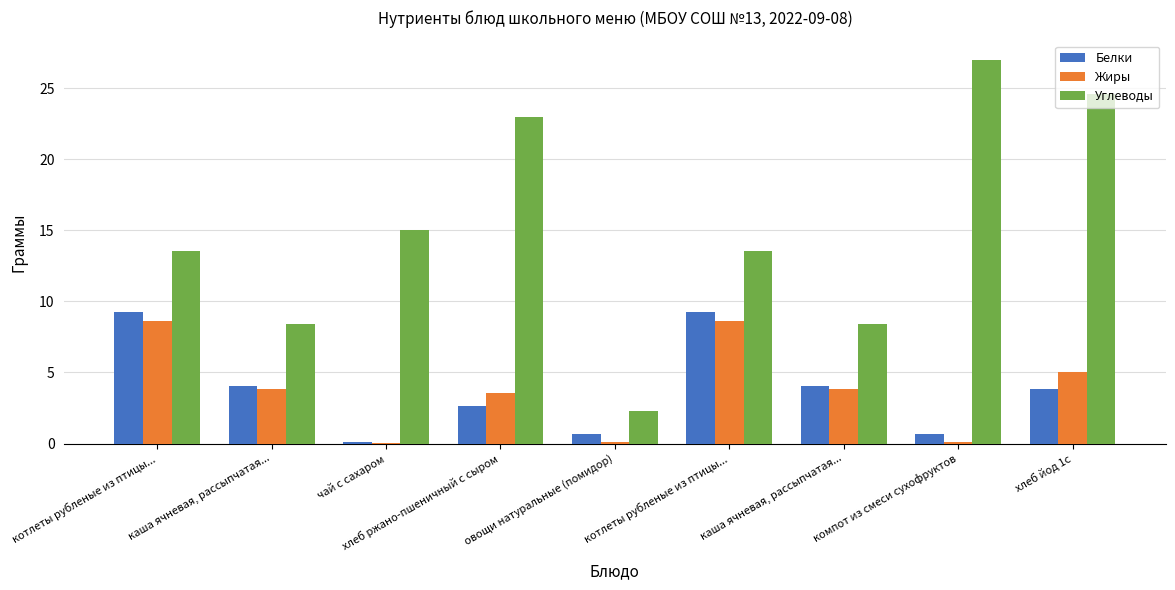

What are all the series names shown in the legend?

Белки, Жиры, Углеводы